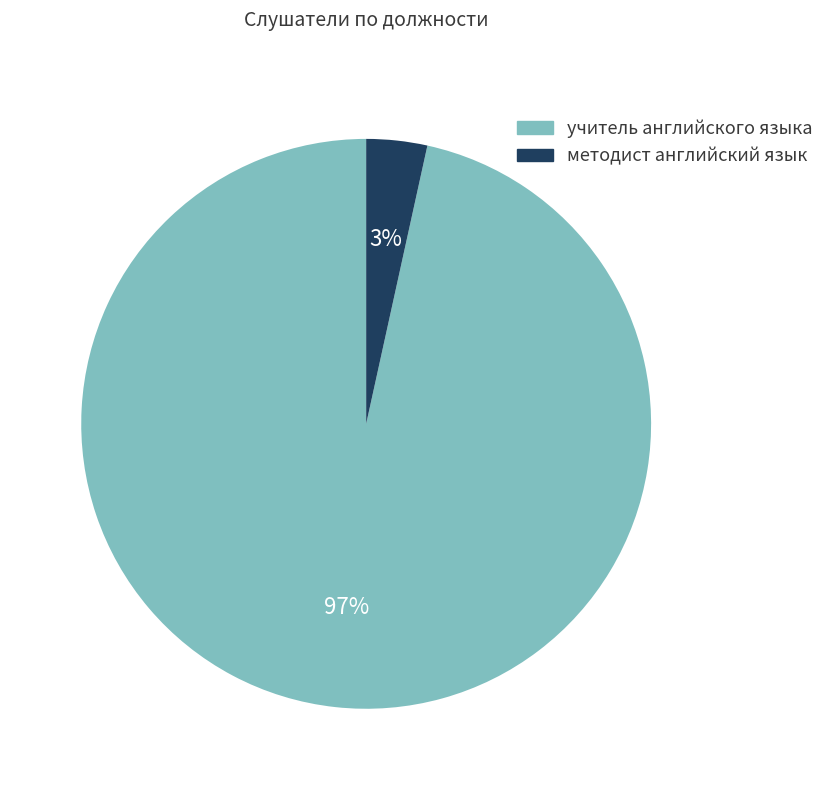

The учитель английского языка slice represents 83% of the pie. True or false?

False